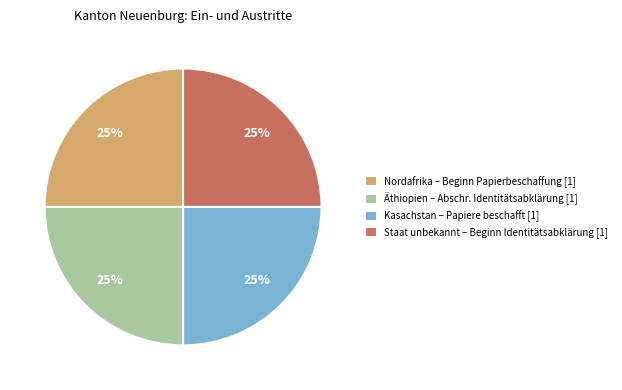

Count the number of slices in the pie.

4